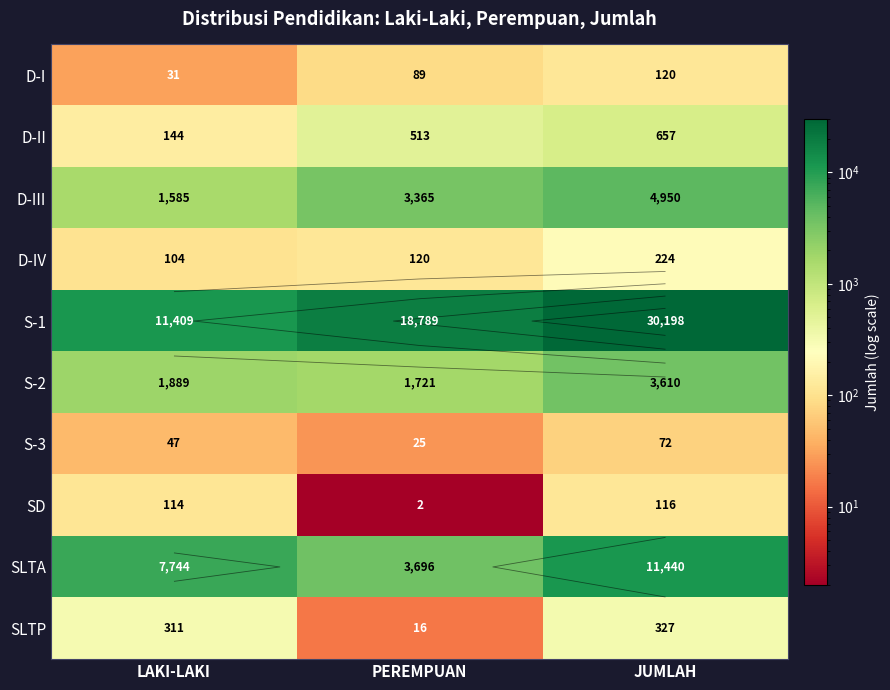

How many D-I values are between 31 and 120?

3